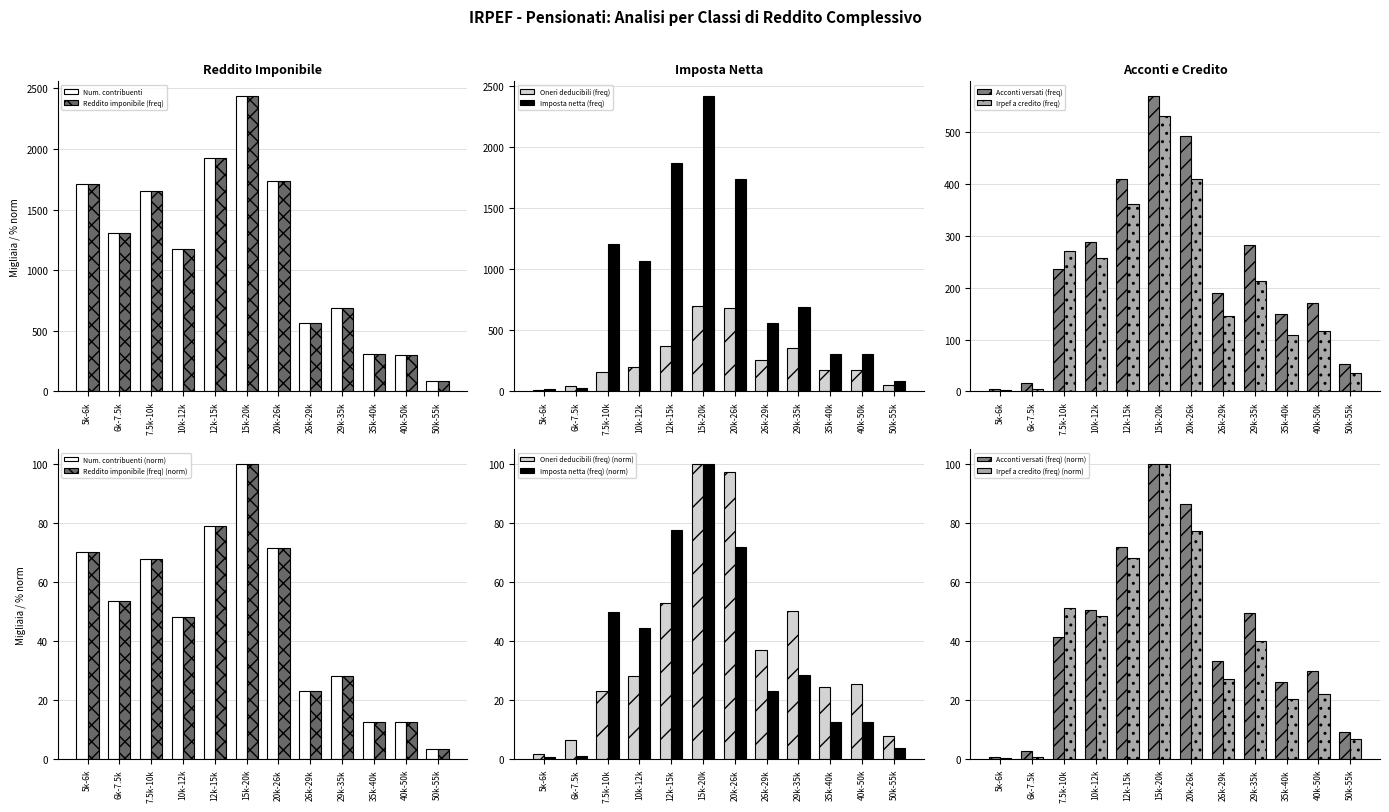

What is the difference between the Irpef a credito (freq) values at 29k-35k and 10k-12k?

44.0